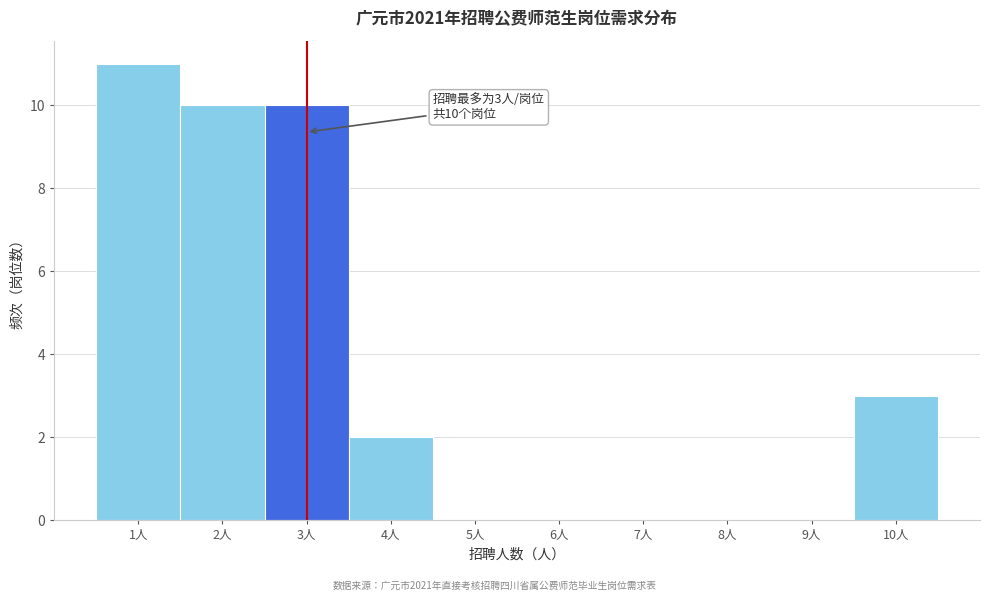

Over which range of the x-axis is the bar tallest?

0.5 to 1.5